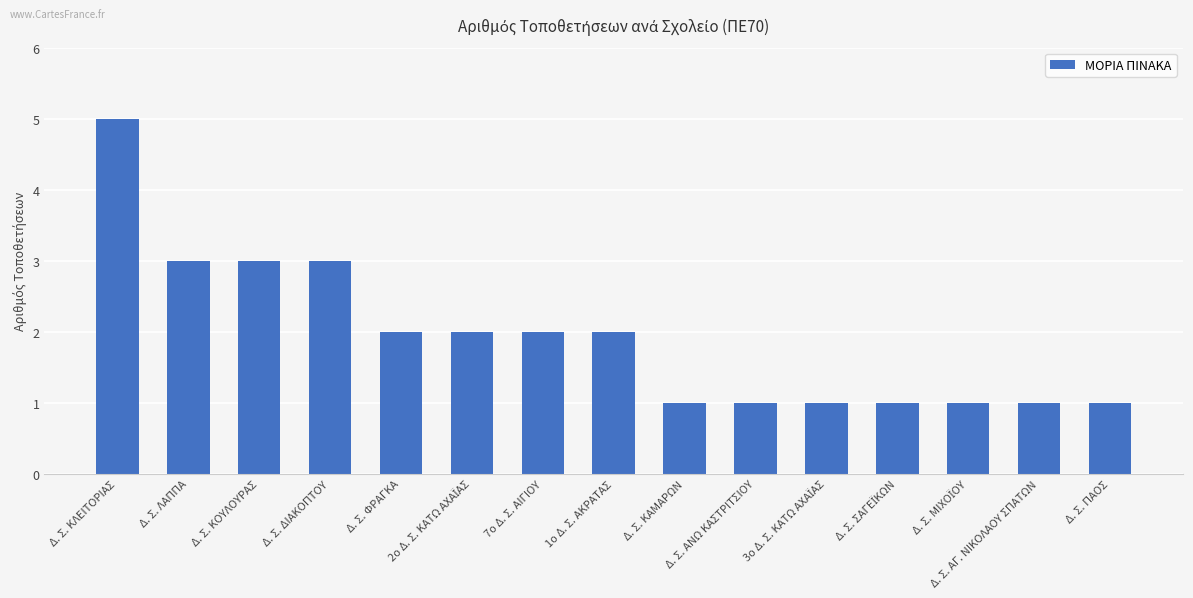

Where does the data first go above 2?

Δ. Σ. ΚΛΕΙΤΟΡΙΑΣ